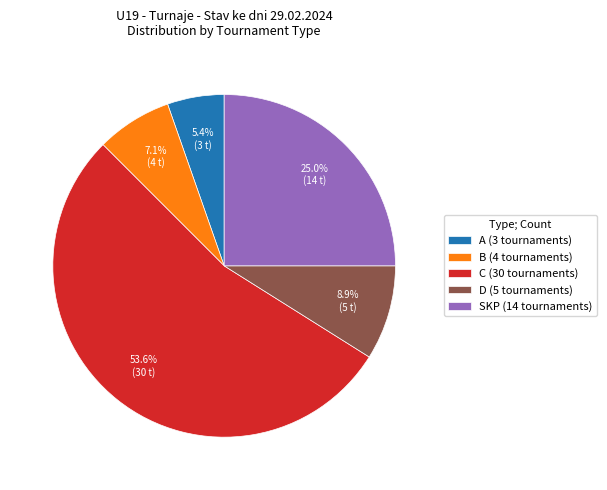

To the nearest percent, what is the difference between the SKP and D slice percentages?

16%